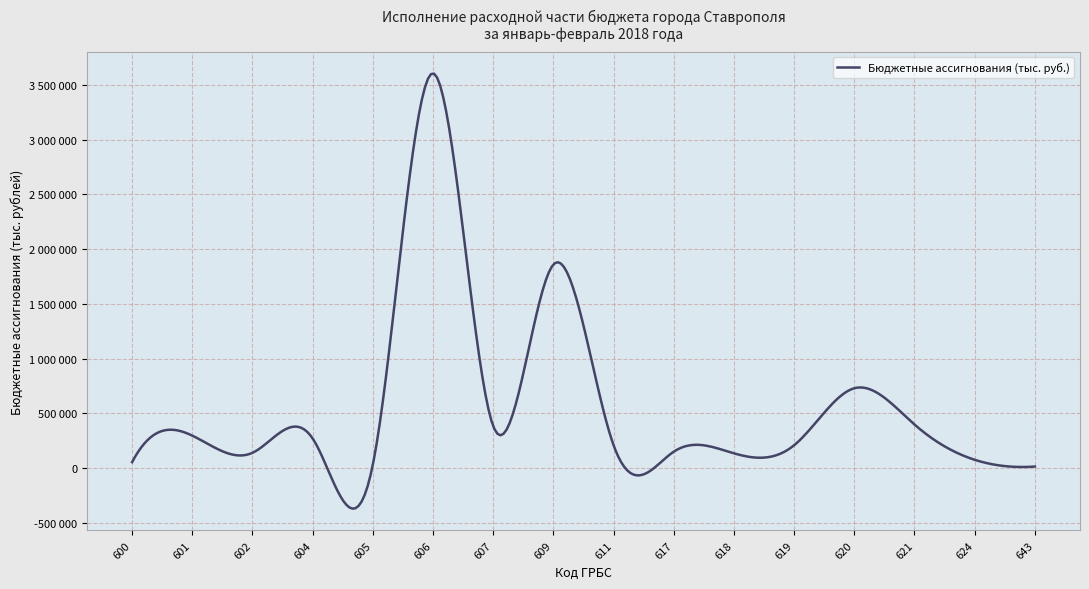

What is the difference between the second highest and minimum values?

1845311